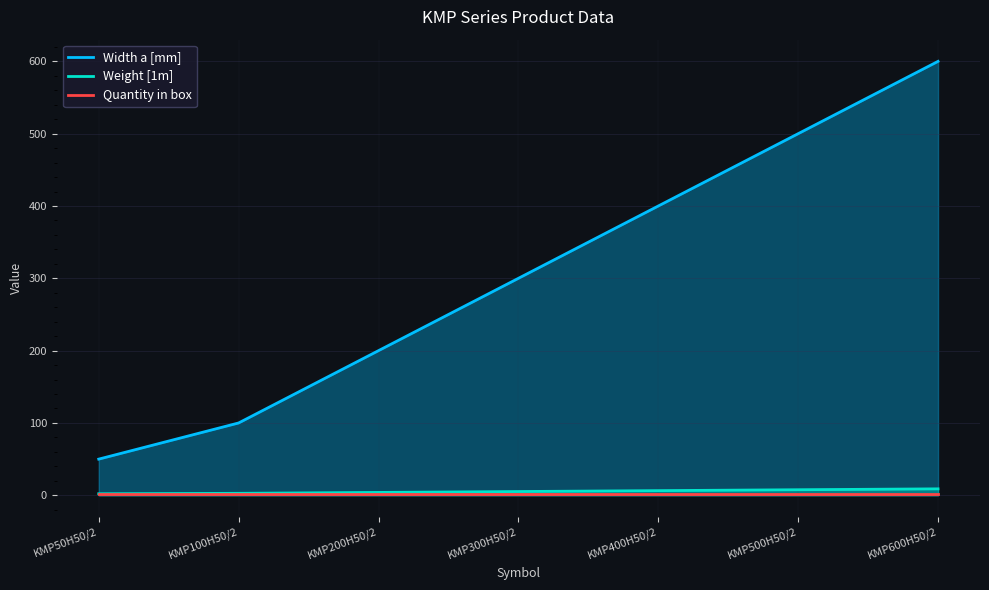

True or false: Quantity in box and Weight [1m] cross at least once.

False